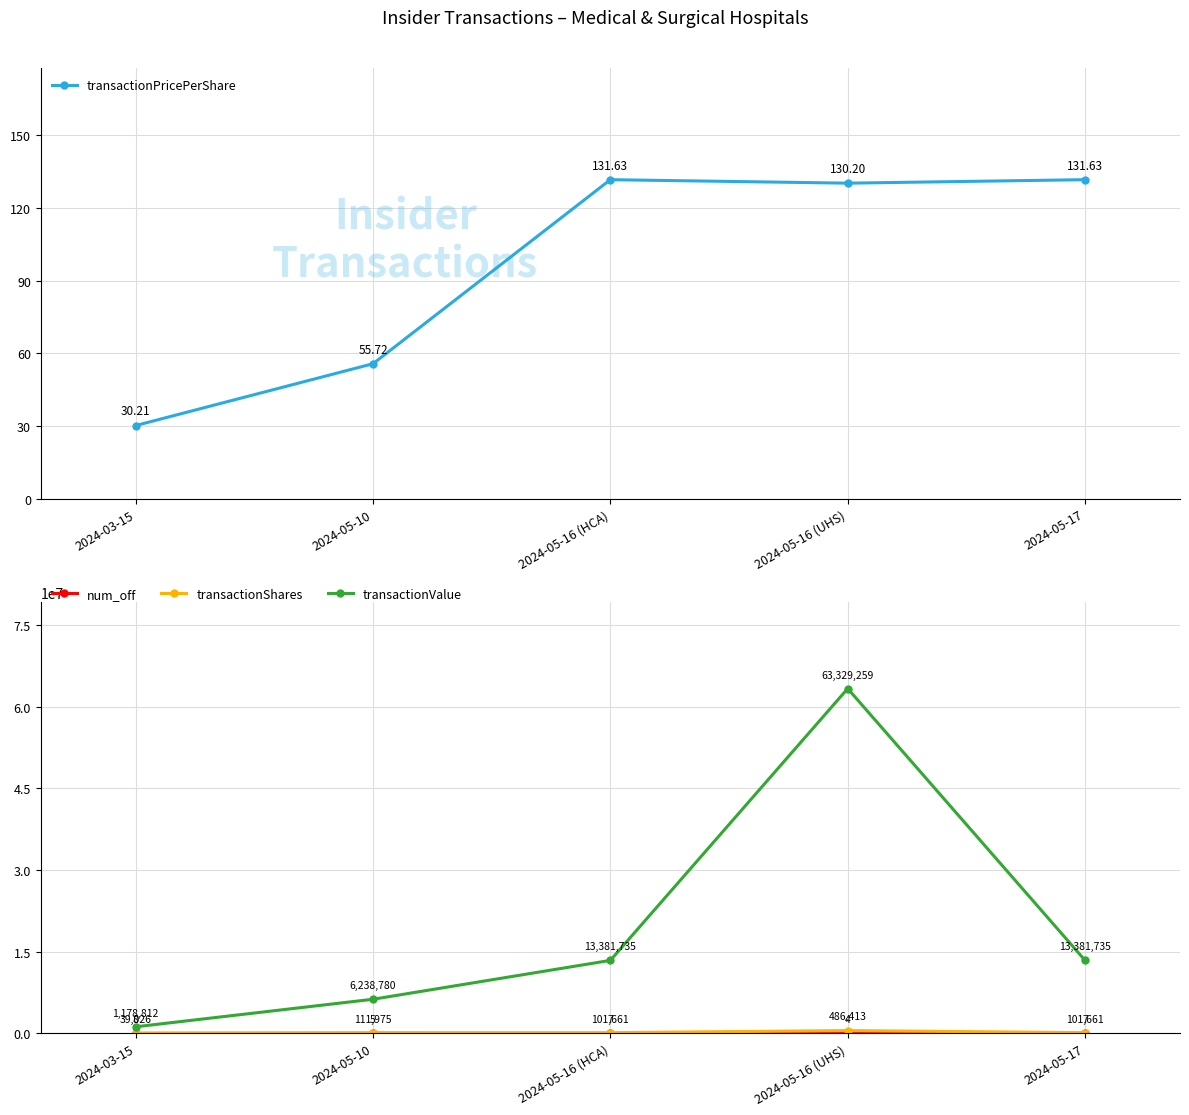

What is the total value across all series at 2024-05-16 (HCA)?

13483534.6